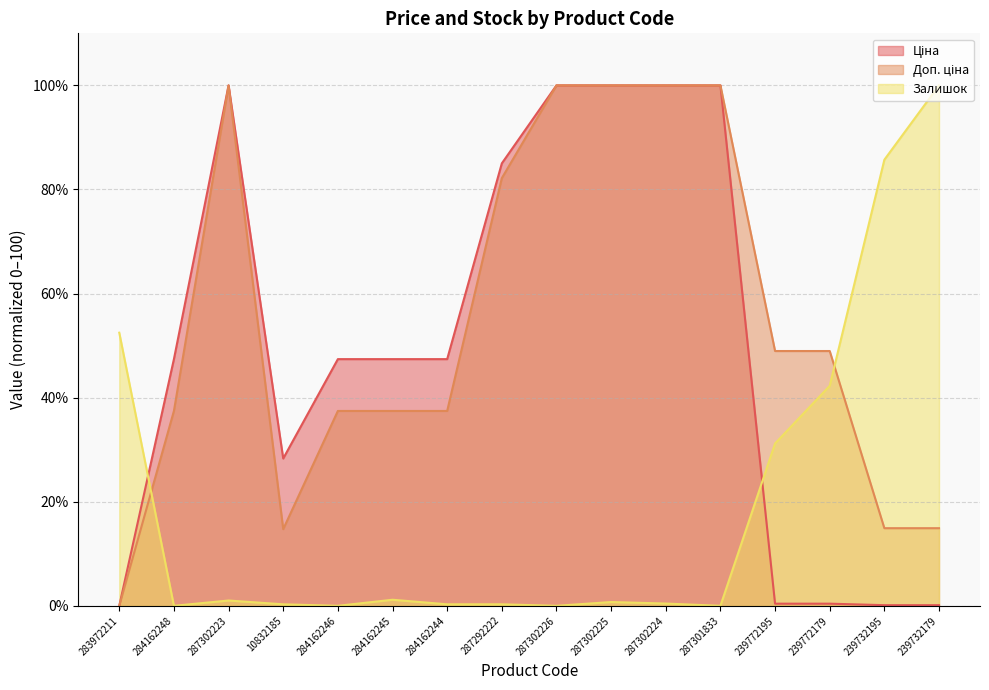

Reading right to left, list all the values displayed in this chart.

Ціна: 0.1	0.1	0.4	0.4	100.0	100.0	100.0	100.0	85.0	47.4	47.4	47.4	28.3	100.0	47.4	0.0
Доп. ціна: 14.9	14.9	49.0	49.0	100.0	100.0	100.0	100.0	82.2	37.4	37.4	37.4	14.7	100.0	37.4	0.0
Залишок: 100.0	85.7	42.3	31.2	0.0	0.4	0.7	0.0	0.3	0.3	1.2	0.0	0.3	1.0	0.0	52.5